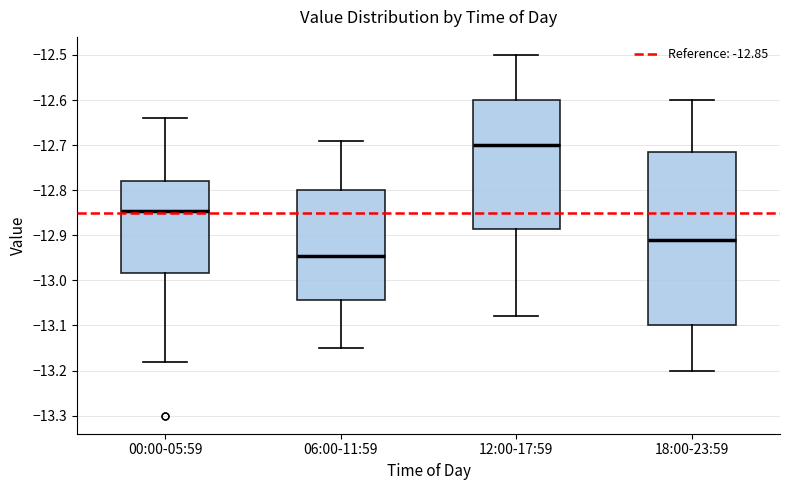

Where is the lower edge of the box for 18:00-23:59 on the y-axis? The values are not printed on the chart, so give them approximately, as read against the axis.

-13.10